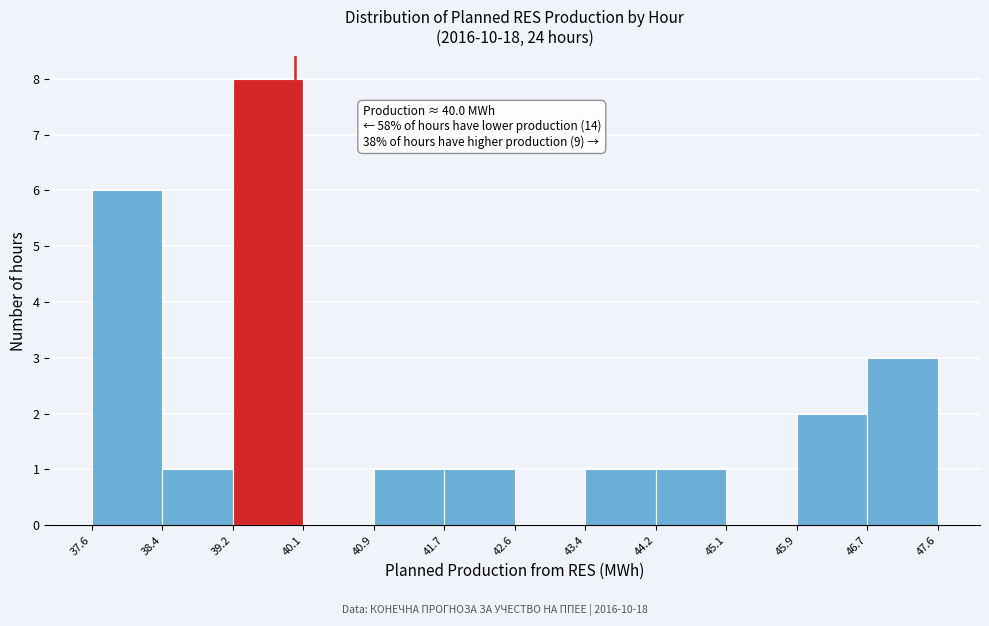

Which range on the x-axis has the tallest bar?

39.2 to 40.1